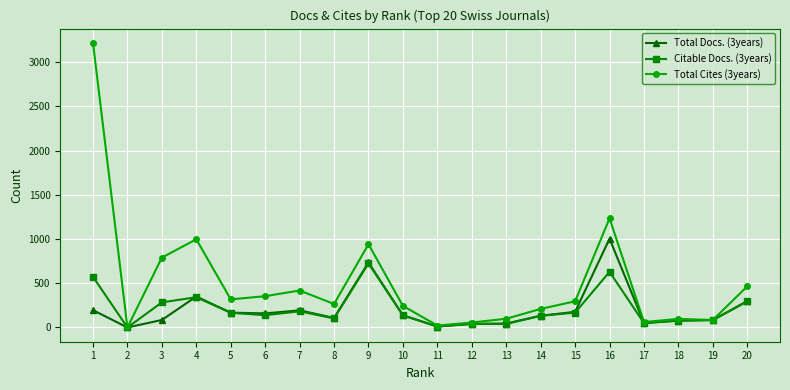

What is the value of the Total Docs. (3years) point at the 1st from the left?

196